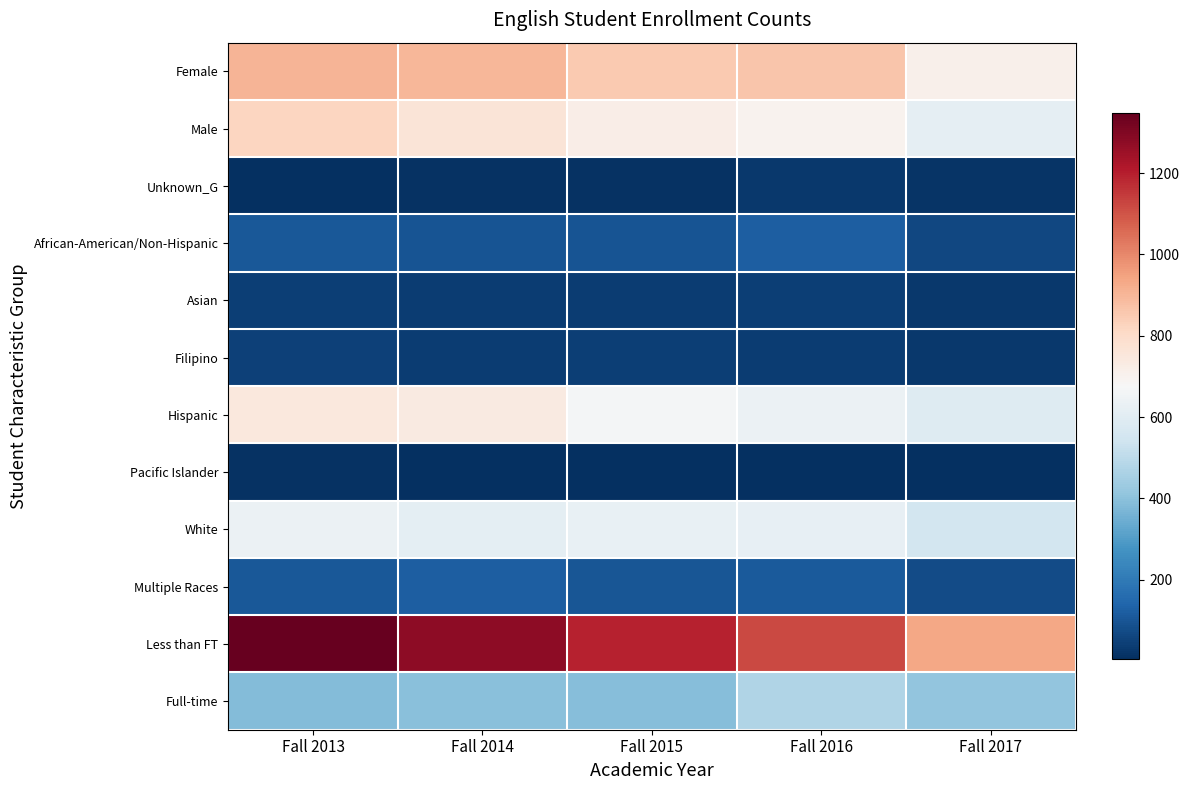

Reading right to left, list all the values displayed in this chart.

Female: Fall 2017=711	Fall 2016=863	Fall 2015=852	Fall 2014=898	Fall 2013=903
Male: Fall 2017=616	Fall 2016=699	Fall 2015=719	Fall 2014=763	Fall 2013=820
Unknown_G: Fall 2017=19	Fall 2016=29	Fall 2015=13	Fall 2014=10	Fall 2013=9
African-American/Non-Hispanic: Fall 2017=63	Fall 2016=122	Fall 2015=94	Fall 2014=95	Fall 2013=107
Asian: Fall 2017=29	Fall 2016=43	Fall 2015=38	Fall 2014=37	Fall 2013=44
Filipino: Fall 2017=28	Fall 2016=37	Fall 2015=41	Fall 2014=40	Fall 2013=46
Hispanic: Fall 2017=588	Fall 2016=638	Fall 2015=662	Fall 2014=735	Fall 2013=745
Pacific Islander: Fall 2017=4	Fall 2016=6	Fall 2015=6	Fall 2014=9	Fall 2013=10
White: Fall 2017=554	Fall 2016=620	Fall 2015=627	Fall 2014=612	Fall 2013=637
Multiple Races: Fall 2017=75	Fall 2016=109	Fall 2015=100	Fall 2014=121	Fall 2013=106
Less than FT: Fall 2017=936	Fall 2016=1119	Fall 2015=1193	Fall 2014=1278	Fall 2013=1348
Full-time: Fall 2017=410	Fall 2016=472	Fall 2015=391	Fall 2014=393	Fall 2013=384